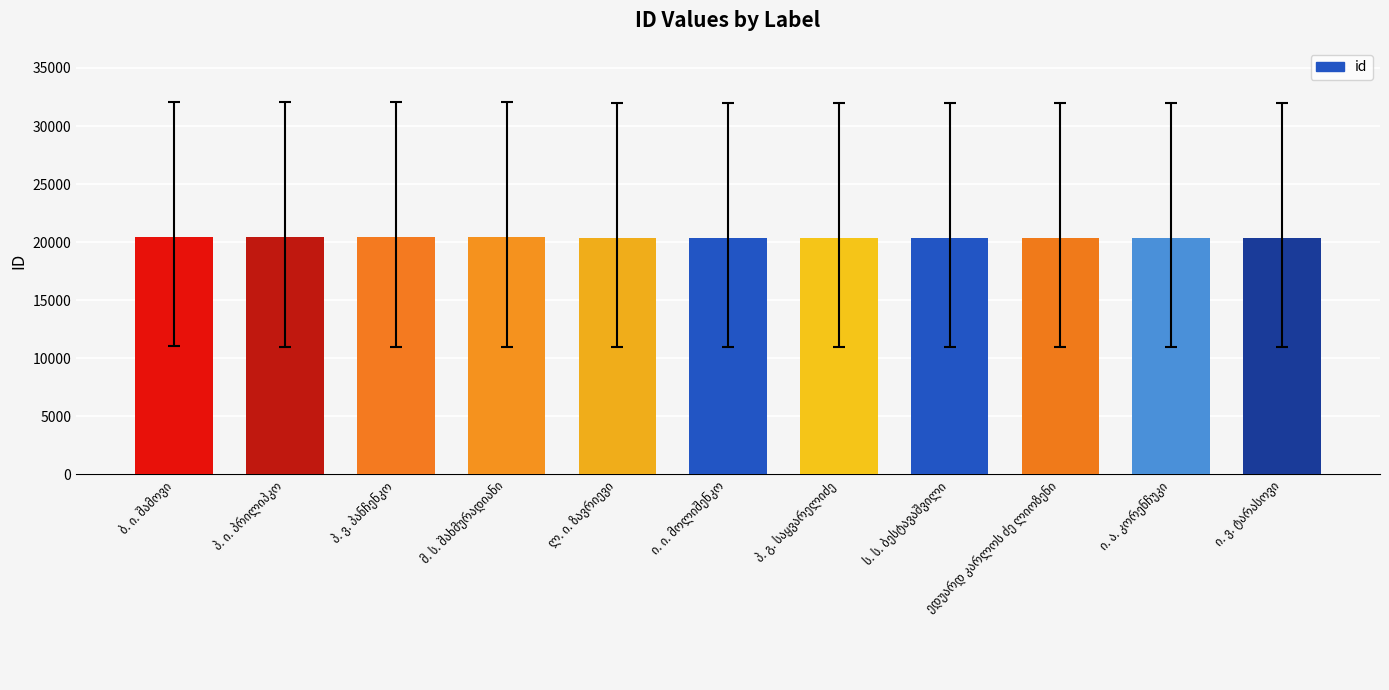

What is the difference between the maximum and minimum values?

48